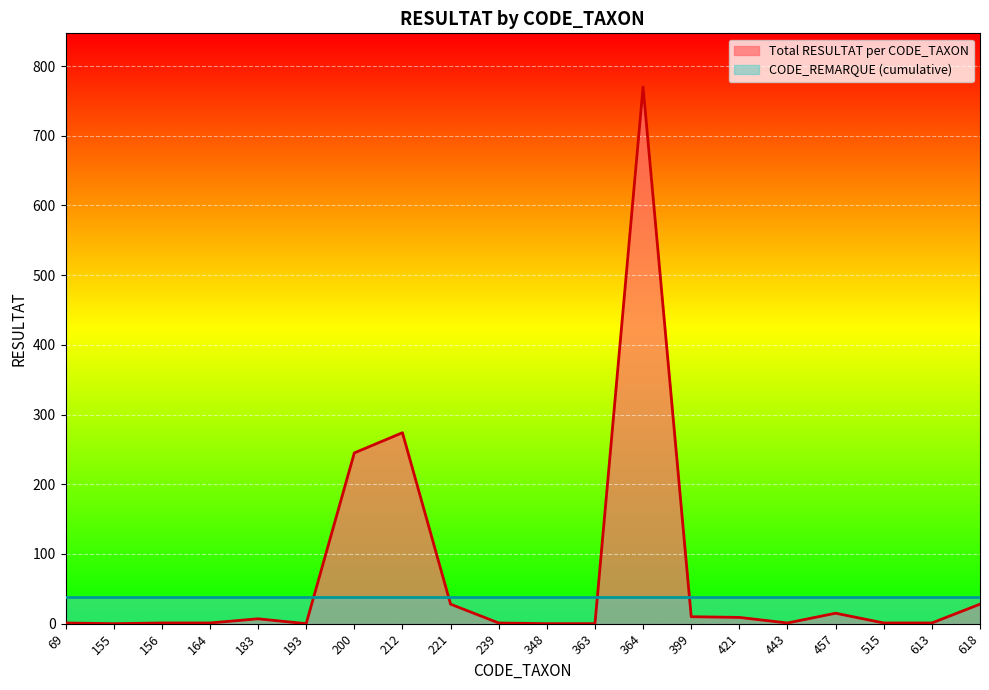

Which has a higher value, 363 or 348?

363